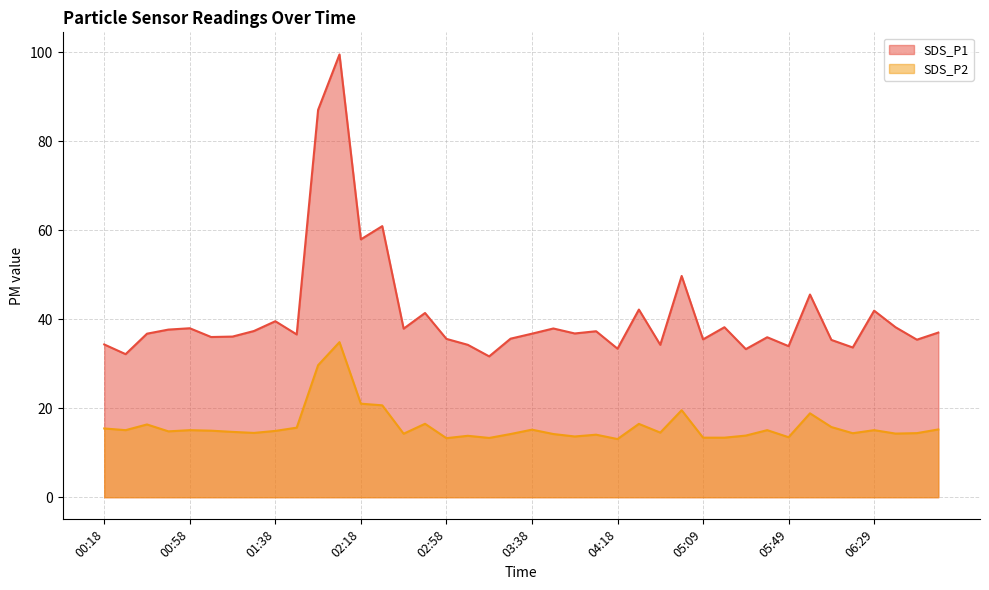

Is it true that SDS_P2 equals 12.2 at 02:18?

False